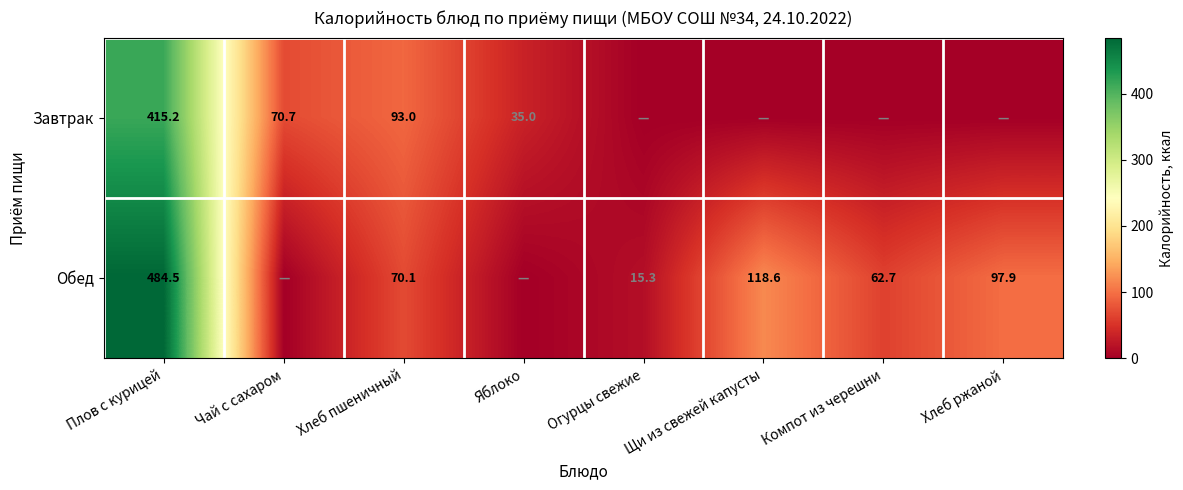

Is the value of Обед at Щи из свежей капусты greater than the value of Завтрак at Хлеб пшеничный?

Yes